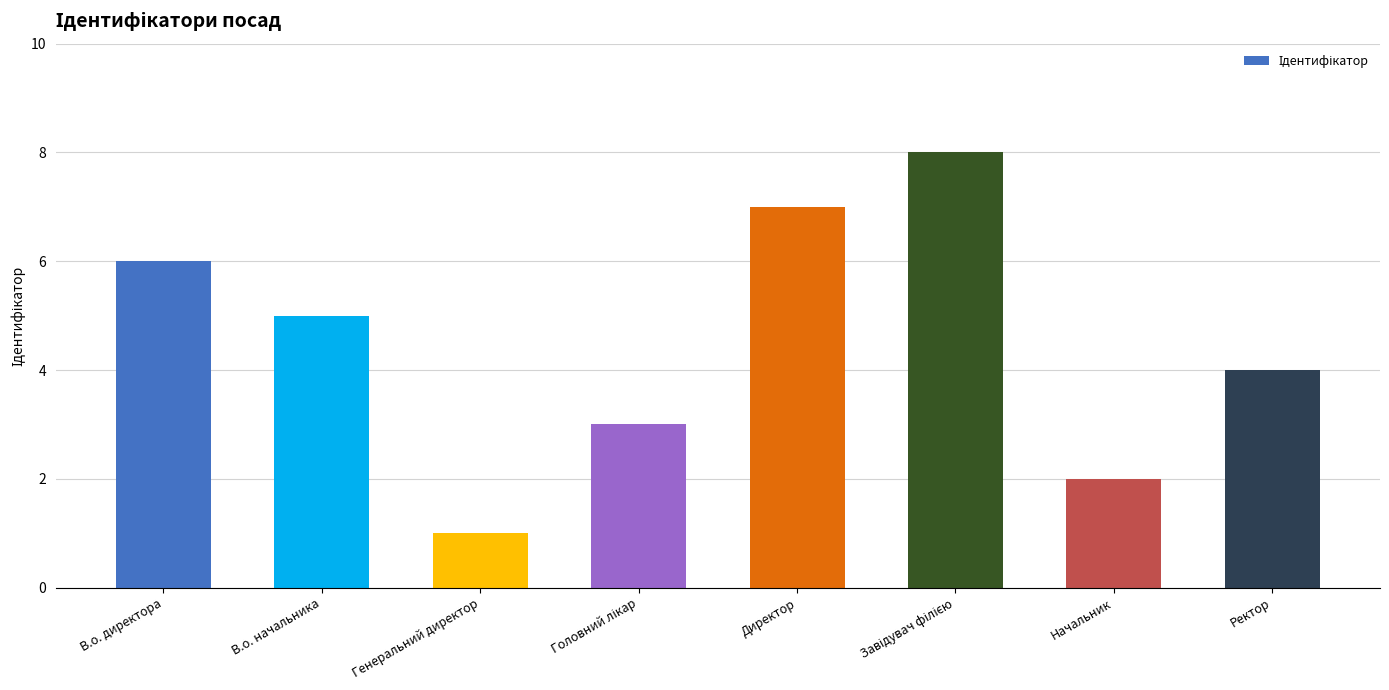

What is the ratio of the value at Ректор to the value at Директор?

0.6